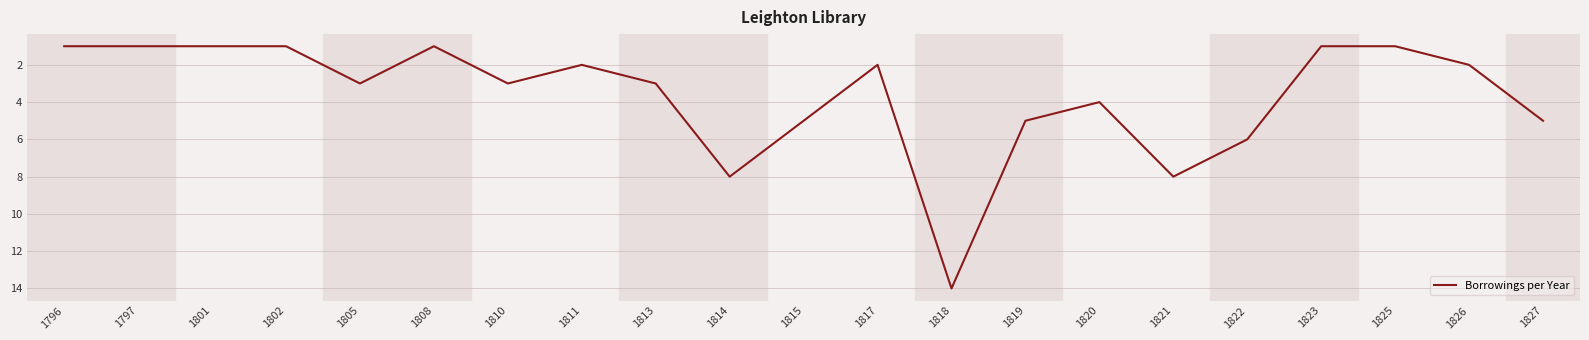

Does the chart display data point markers on the line(s)?

No